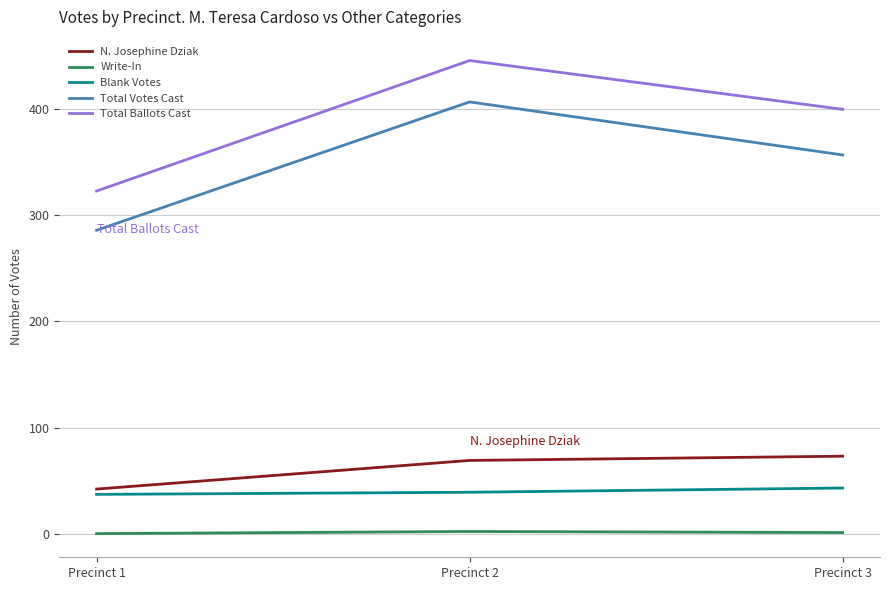

What is the sum of the Total Votes Cast values at Precinct 2 and Precinct 1?

693